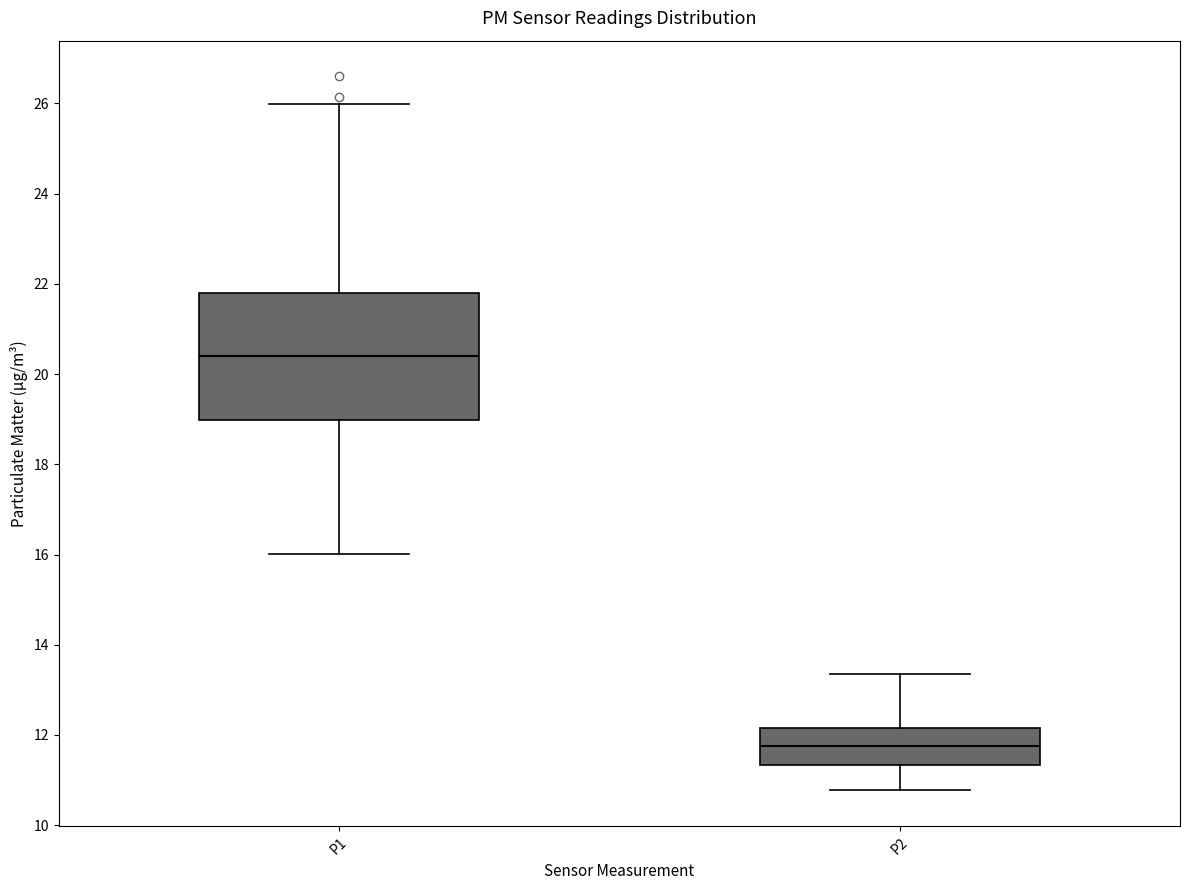

Reading left to right, read every box against the y-axis: the position of its median line, the range the box covers, and the ends of its whiskers. The values are not printed on the chart, so give them approximately, as read against the axis.

P1: median 20.4, box 19.0 to 21.8, whiskers 16.0 to 26.0
P2: median 11.8, box 11.4 to 12.2, whiskers 10.8 to 13.4